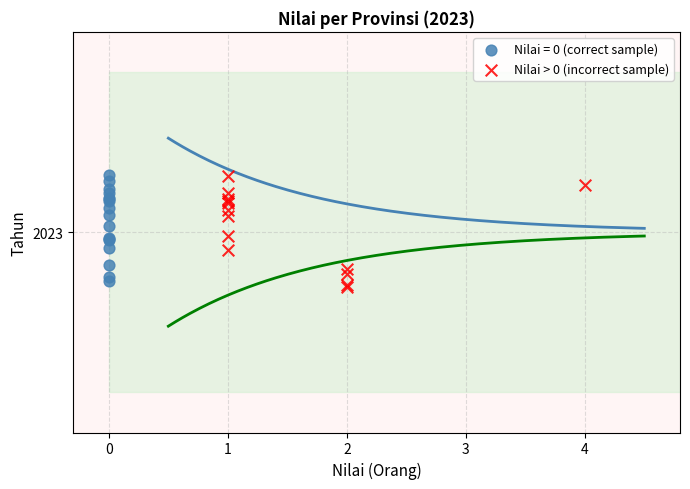

What are all the series names shown in the legend?

Nilai = 0 (correct sample), Nilai > 0 (incorrect sample)